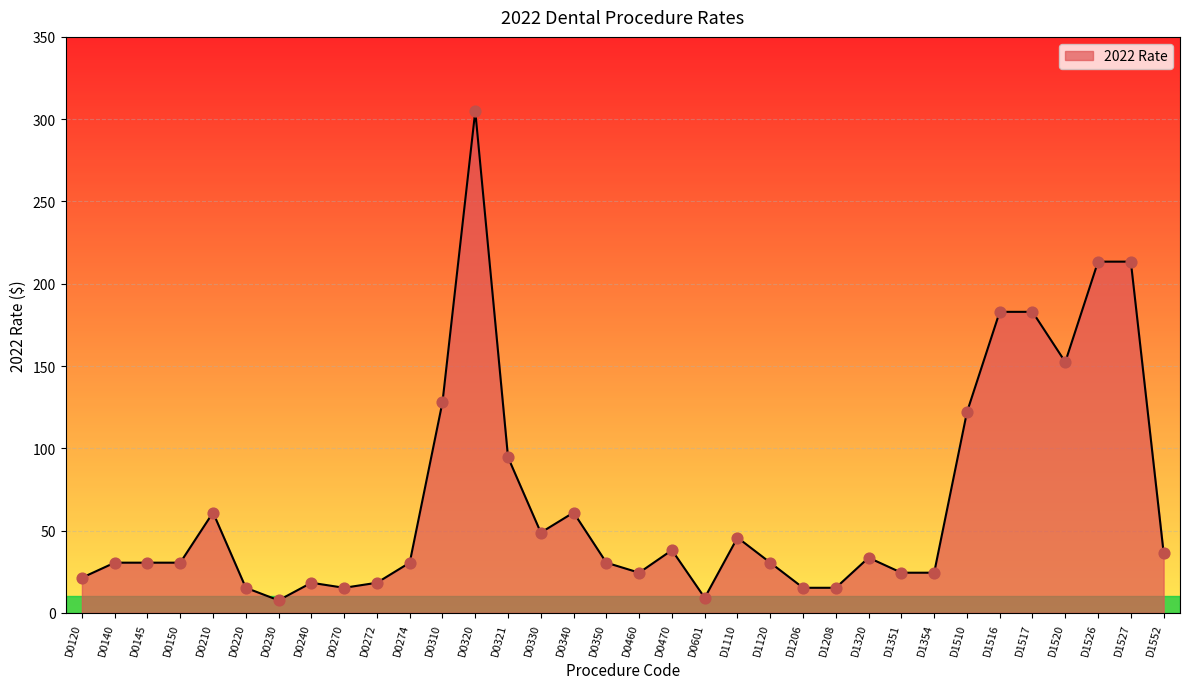

Between D0210 and D0270, which is larger?

D0210